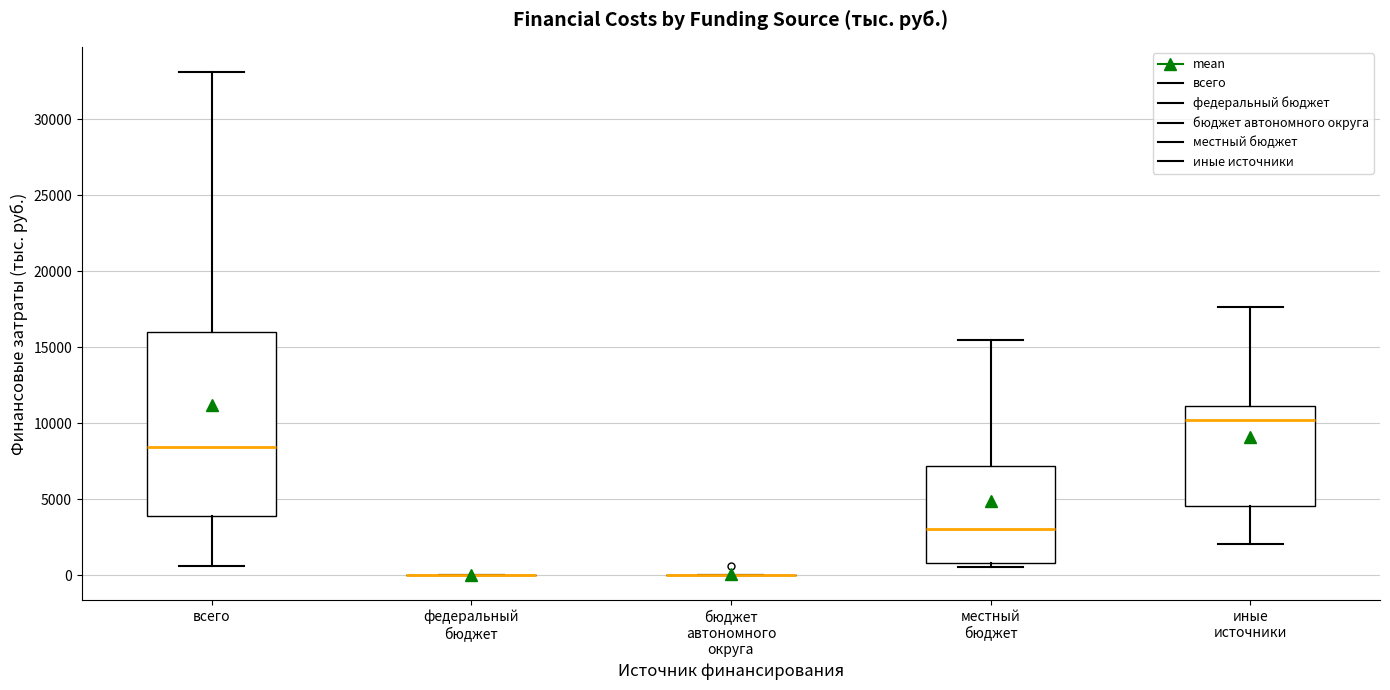

Reading left to right, transcribe this box plot: for each box, give where its median line is, the range the box spans, and where its two whiskers end, as read against the y-axis. The values are not printed on the chart, so give them approximately, as read against the axis.

всего: median 8500, box 4000 to 16000, whiskers 500 to 33000
федеральный бюджет: box collapsed to a line at 0, whiskers 0 to 0
бюджет автономного округа: box collapsed to a line at 0, whiskers 0 to 0
местный бюджет: median 3000, box 1000 to 7000, whiskers 500 to 15500
иные источники: median 10000, box 4500 to 11000, whiskers 2000 to 17500